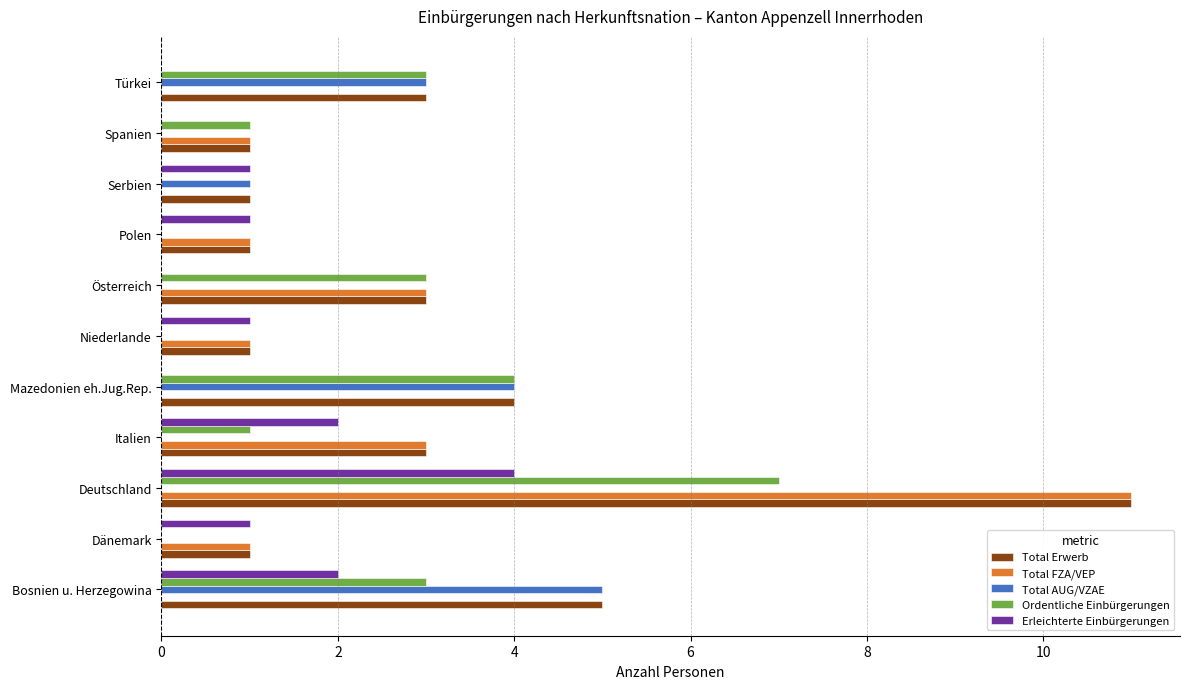

What is the sum of all Total FZA/VEP values?

21